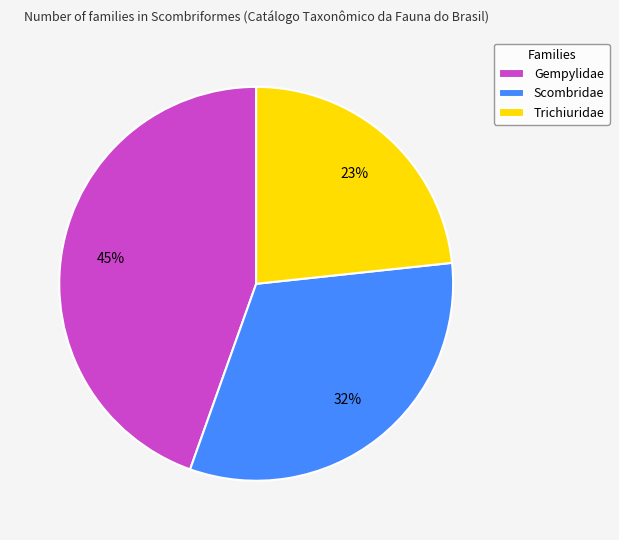

Between Trichiuridae and Gempylidae, which is larger?

Gempylidae